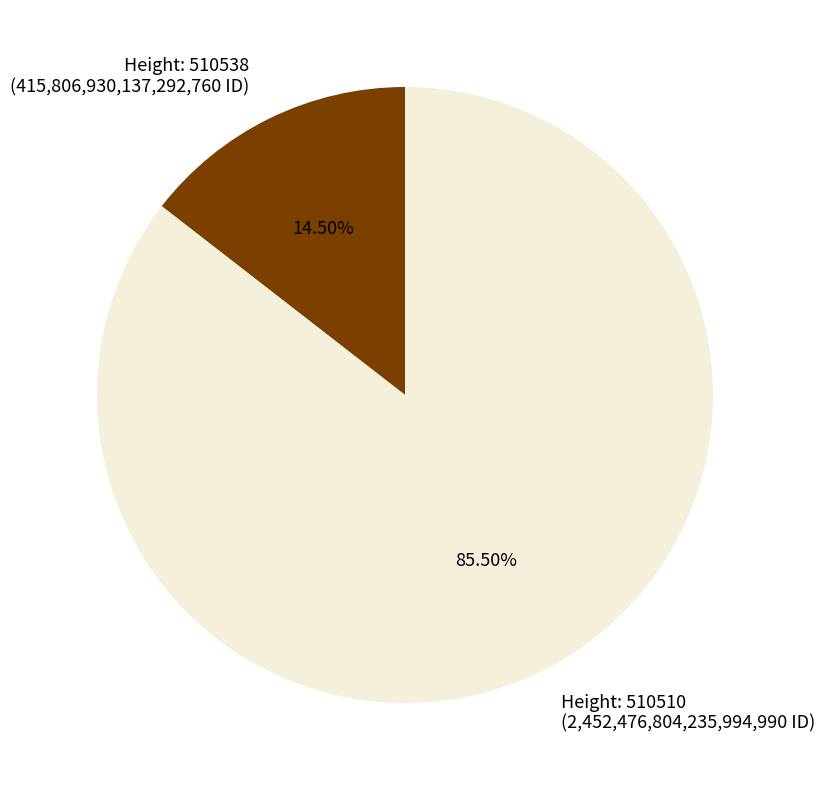

Is there any slice that represents more than half of the pie?

Yes